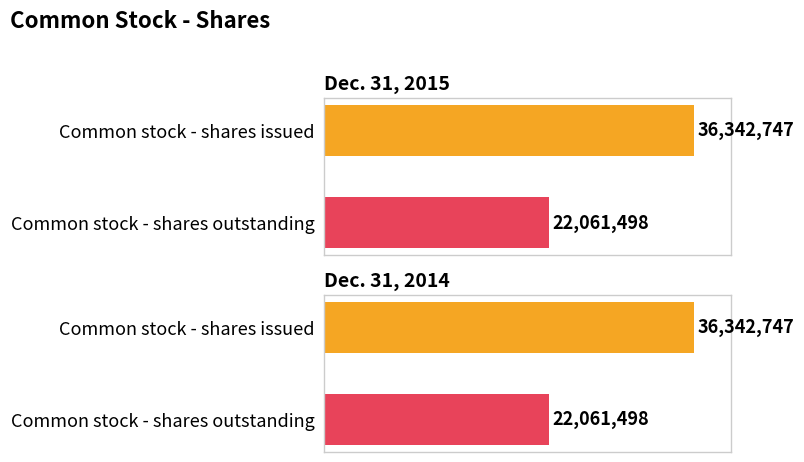

How many data points in Dec. 31, 2014 are less than 36342747?

1